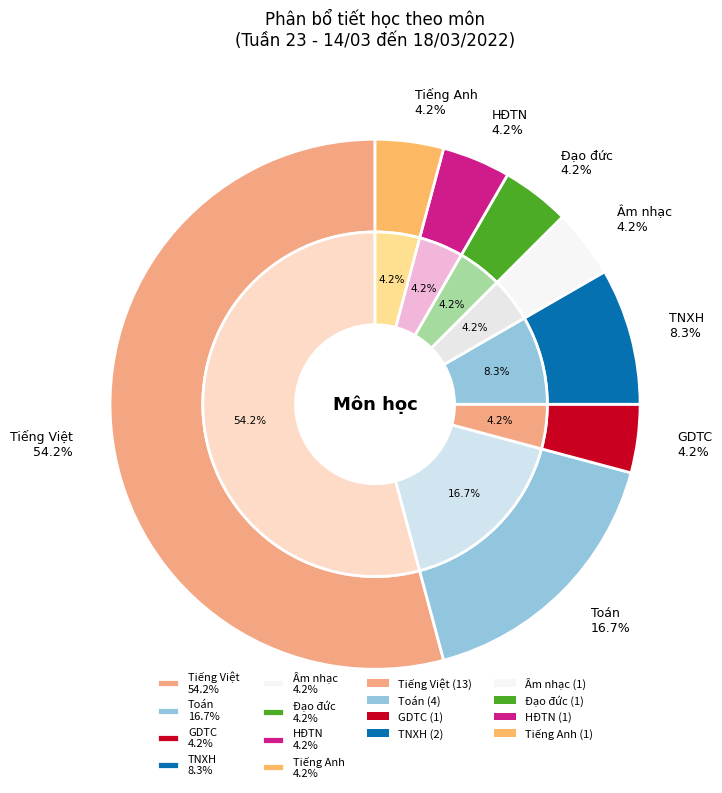

True or false: Tiếng Việt accounts for 48% of the total.

False